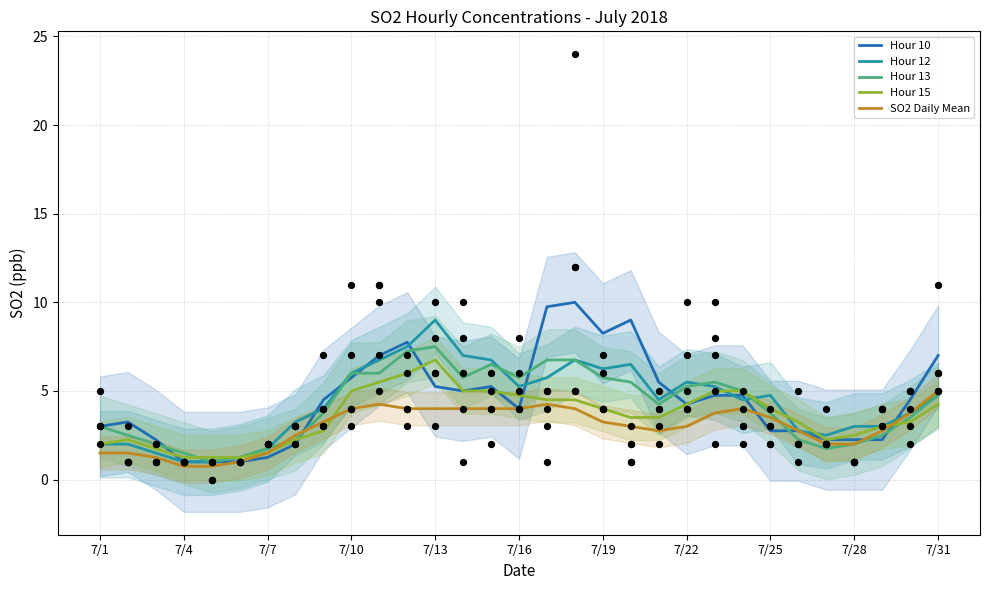

What is the minimum value for Hour 13?

1.0